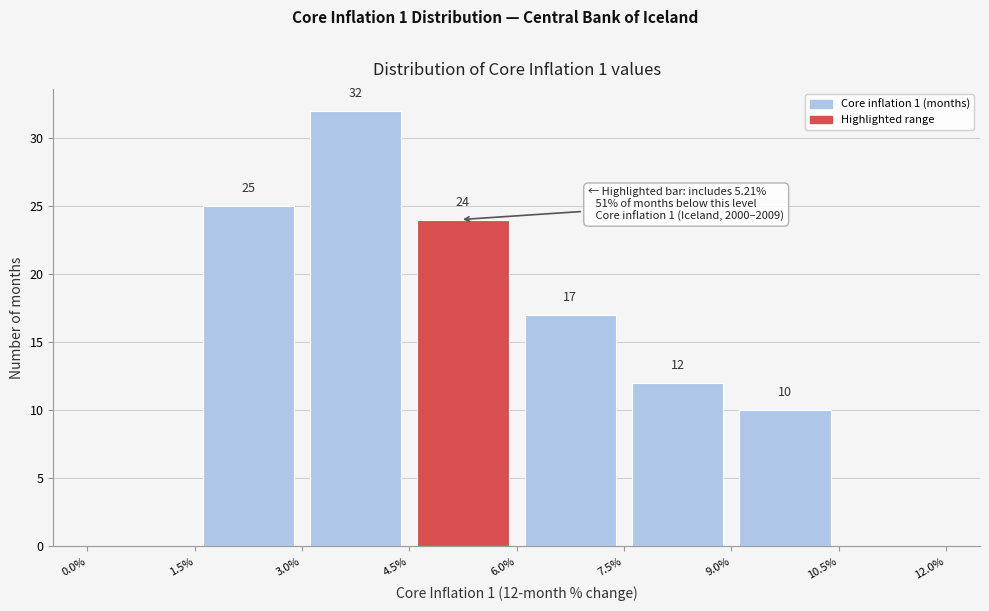

Over which range of the x-axis is the bar tallest?

3.0% to 4.5%